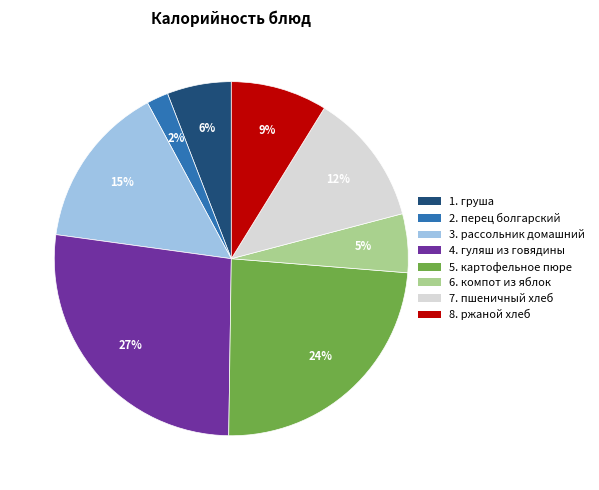

To the nearest percent, what is the average slice percentage?

12%